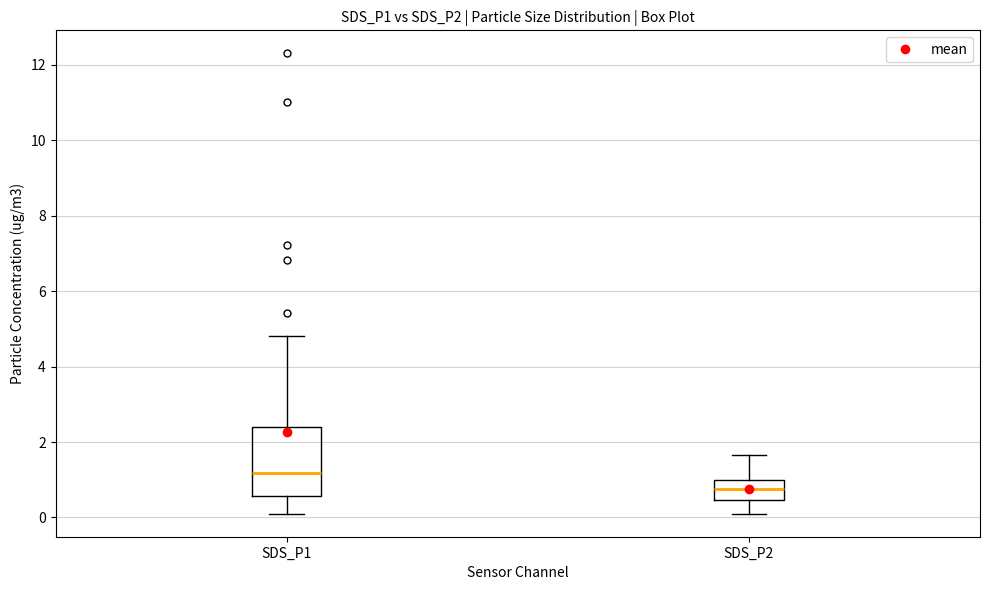

Which box's median line is the highest?

SDS_P1